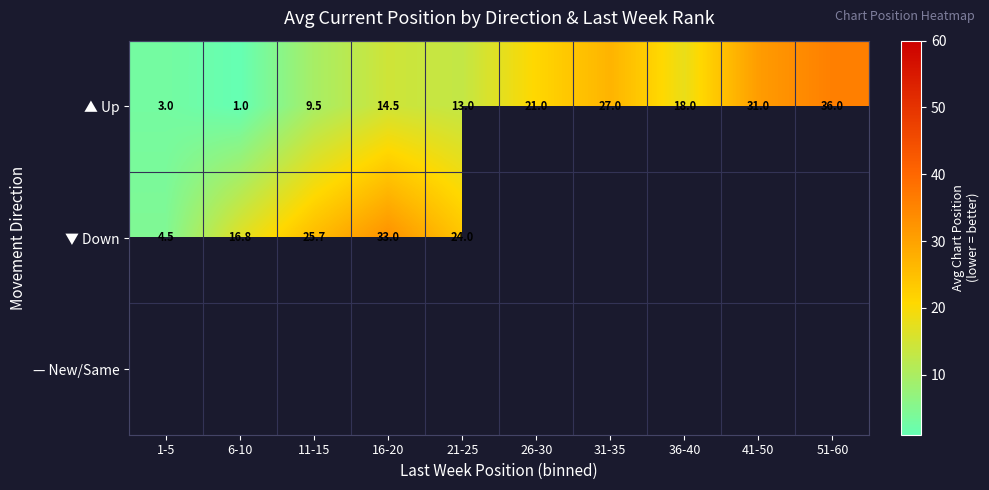

How many data points does each series have?

10